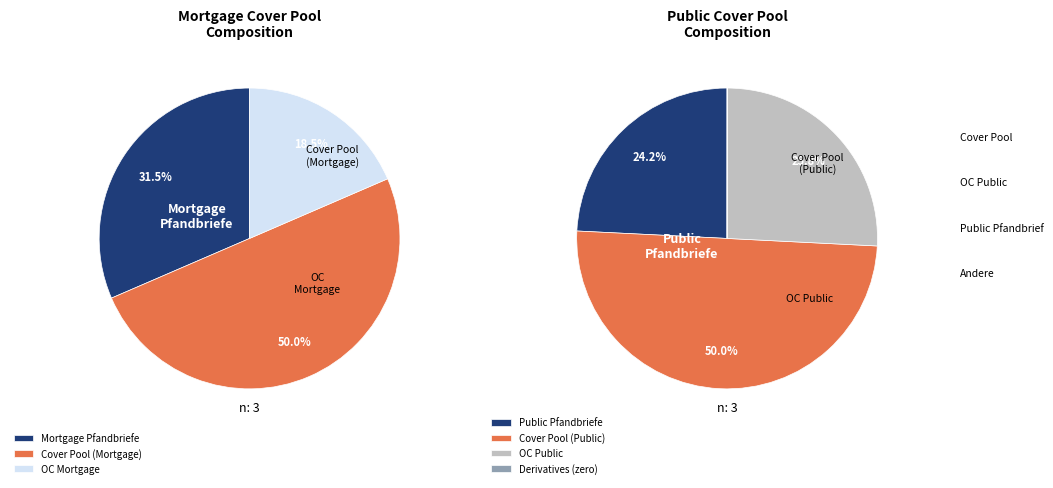

What is the largest slice in the pie chart?

Cover Pool (Mortgage)